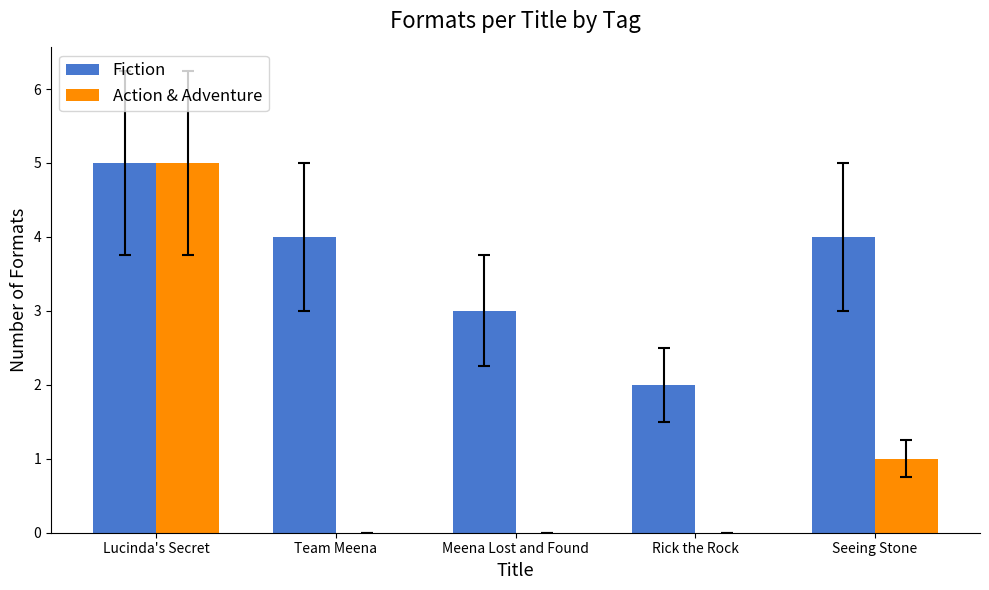

What is the maximum value shown in the chart?

5